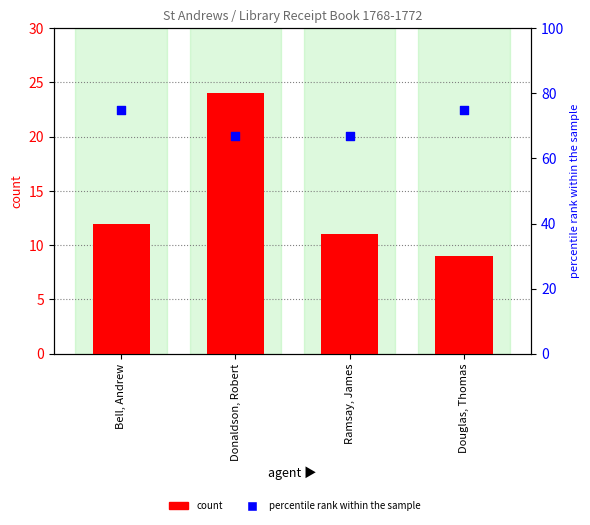

Is the value of percentile rank within the sample at Douglas, Thomas greater than the value of count at Bell, Andrew?

Yes